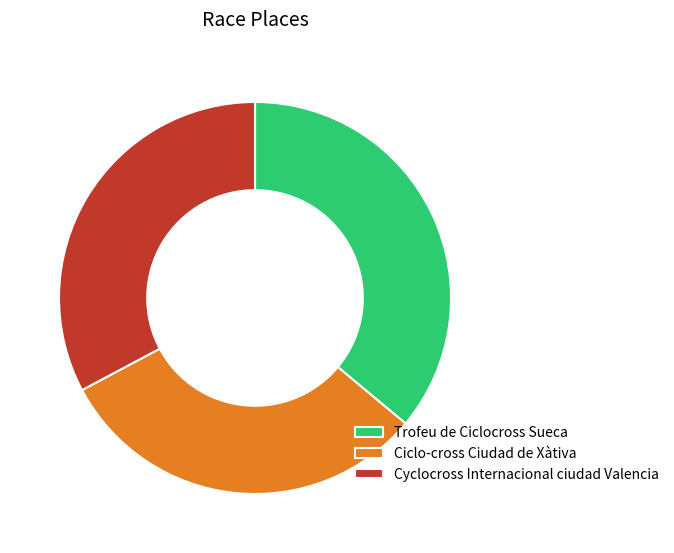

Count the number of slices in the pie.

3